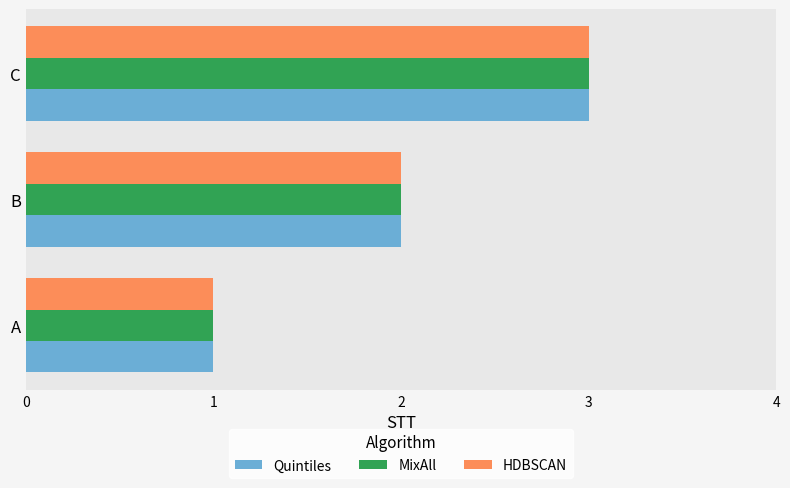

What is the sum of the Quintiles values at C and A?

4